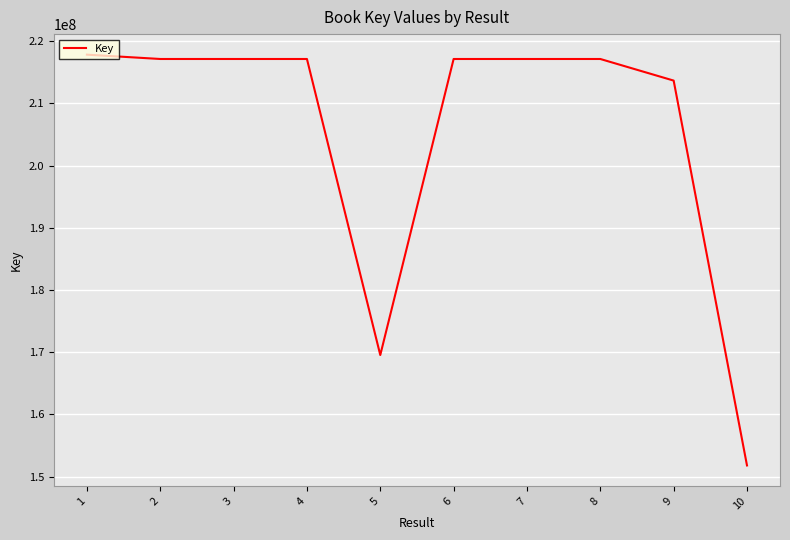

What value does the data have at 2, to the nearest 100?

217140500